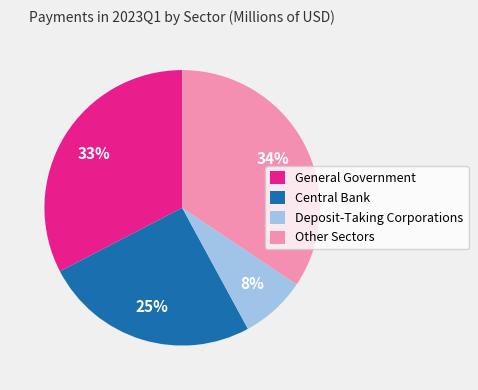

Approximately how many times larger is the value at Central Bank compared to Other Sectors?

0.7